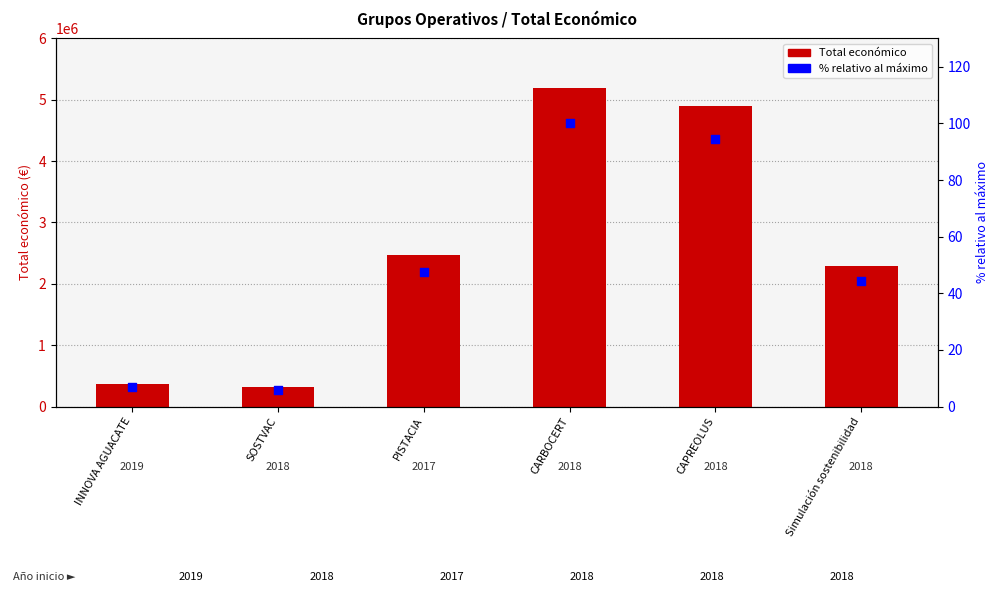

Which series has the largest total across all categories?

Total económico